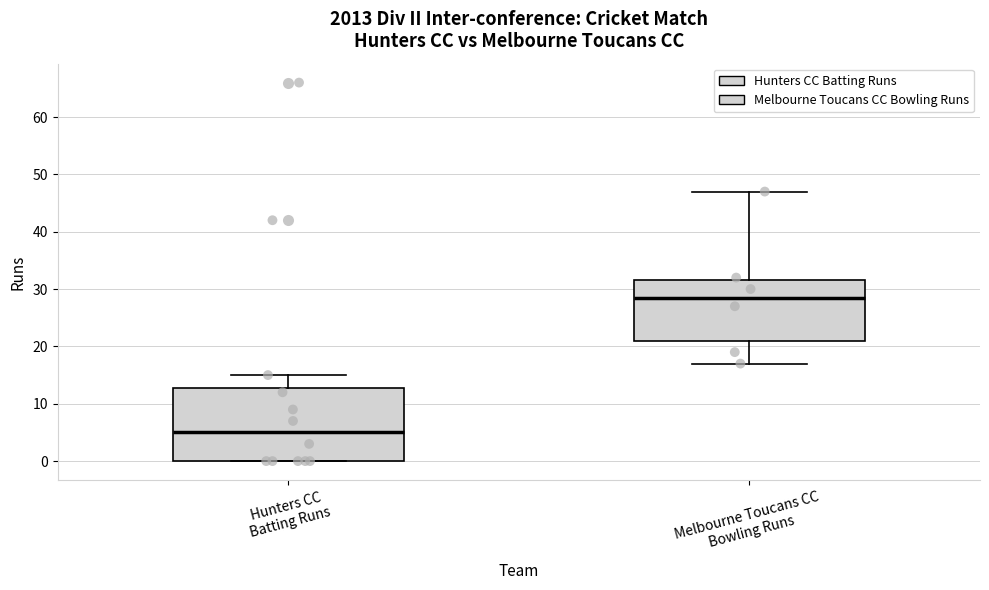

Which box's median line is the highest?

Melbourne Toucans CC Bowling Runs